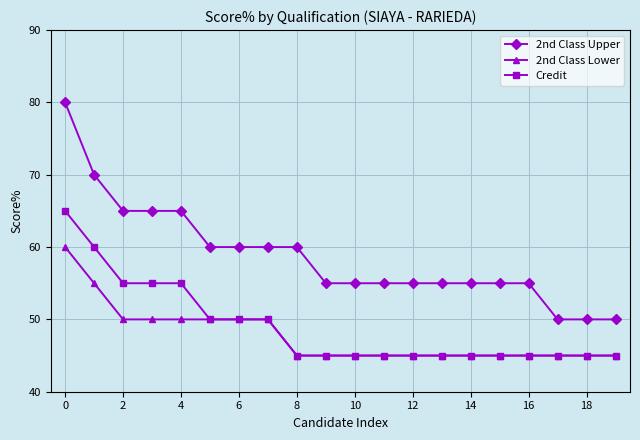

Count the number of categories in the chart.

20